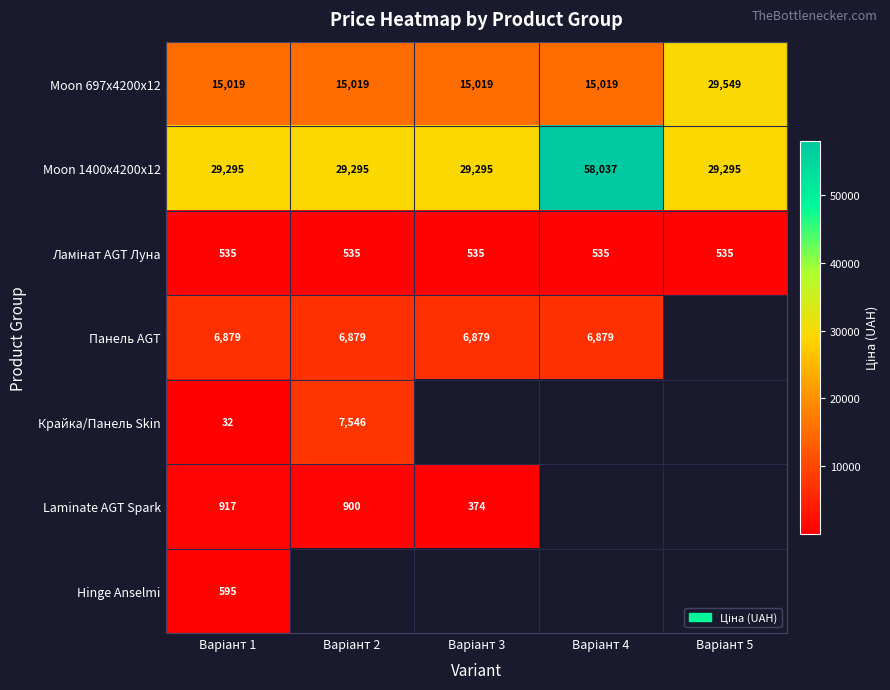

At which category does the chart reach its peak across all series?

Варіант 4